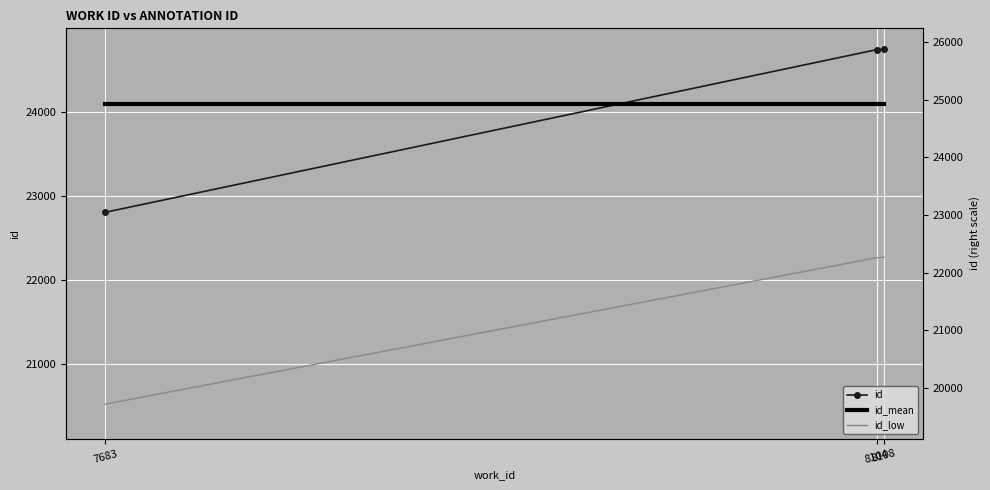

What is the maximum value shown in the chart?

24748.0